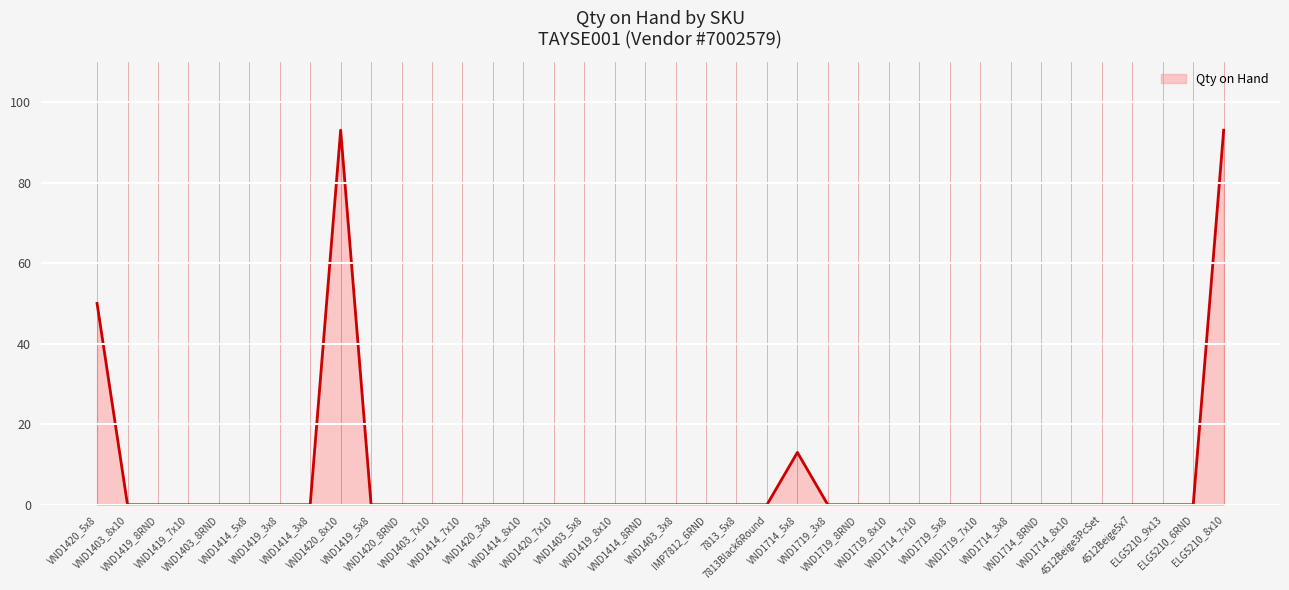

What is the maximum value shown in the chart?

93